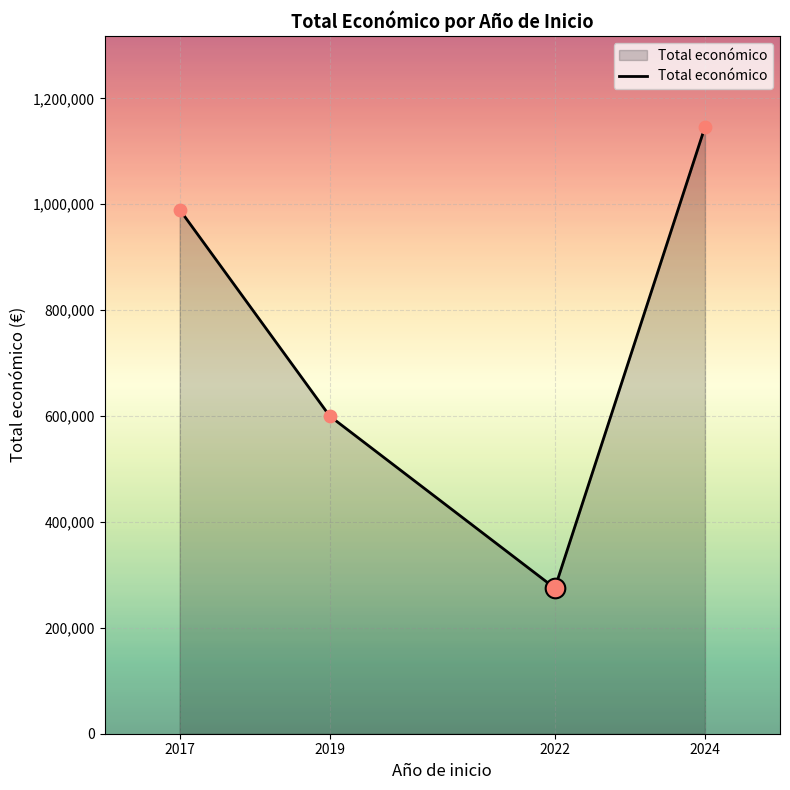

Approximately how many times larger is the value at 2024 compared to 2019?

1.9